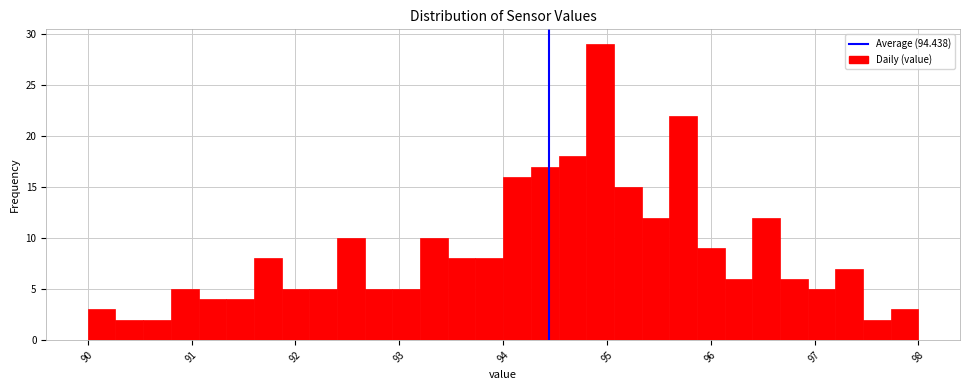

Around what value on the x-axis is the tallest bar? Give the approximate position of its centre, as read against the axis.

94.9